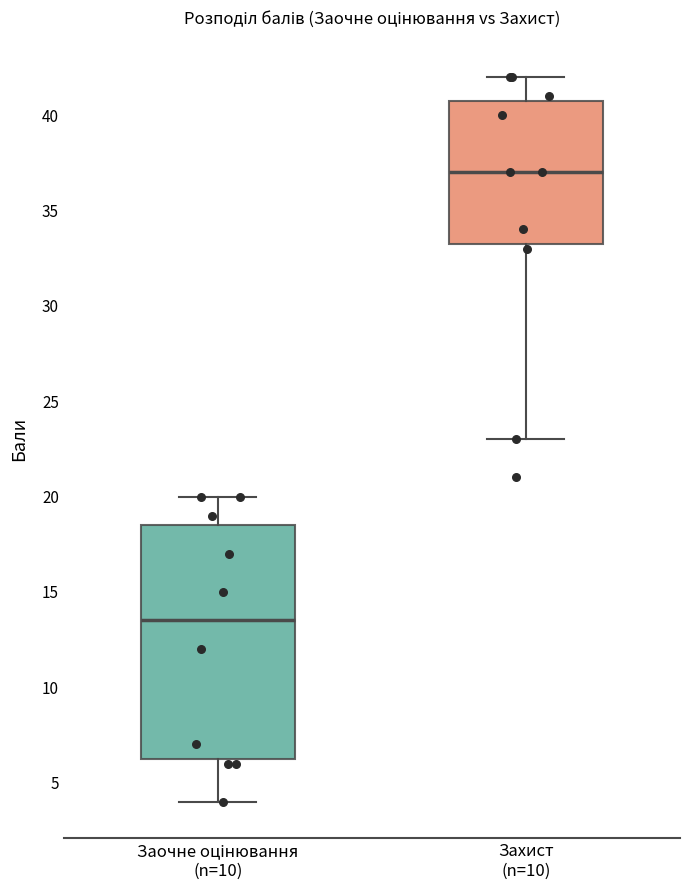

Reading left to right, read every box against the y-axis: the position of its median line, the range the box covers, and the ends of its whiskers. The values are not printed on the chart, so give them approximately, as read against the axis.

Заочне оцінювання (n=10): median 13.5, box 6.5 to 18.5, whiskers 4.0 to 20.0
Захист (n=10): median 37.0, box 33.5 to 41.0, whiskers 23.0 to 42.0